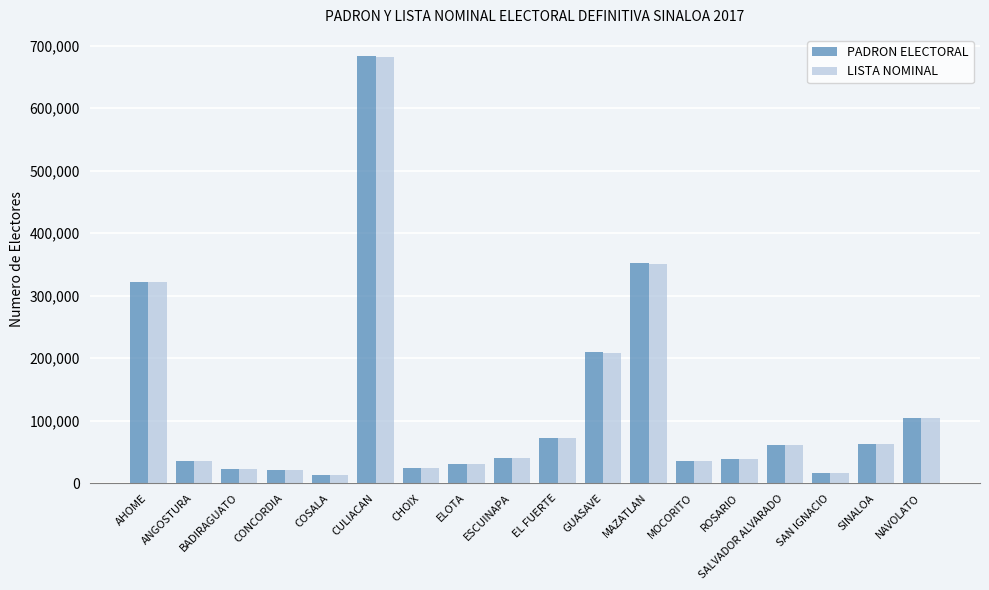

What is the total value across all series at EL FUERTE?

143966